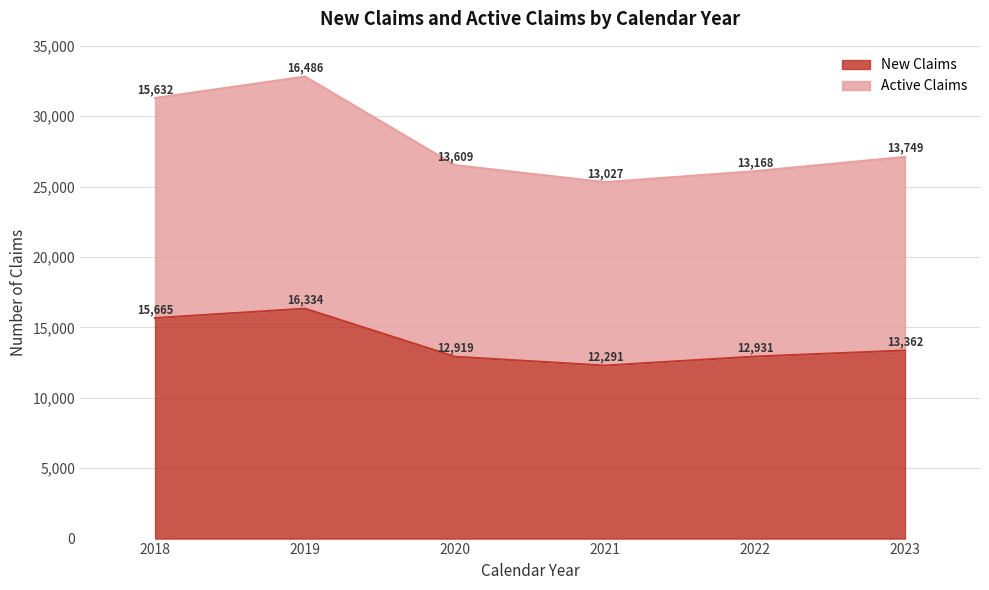

What is the average value of the New Claims series?

13917